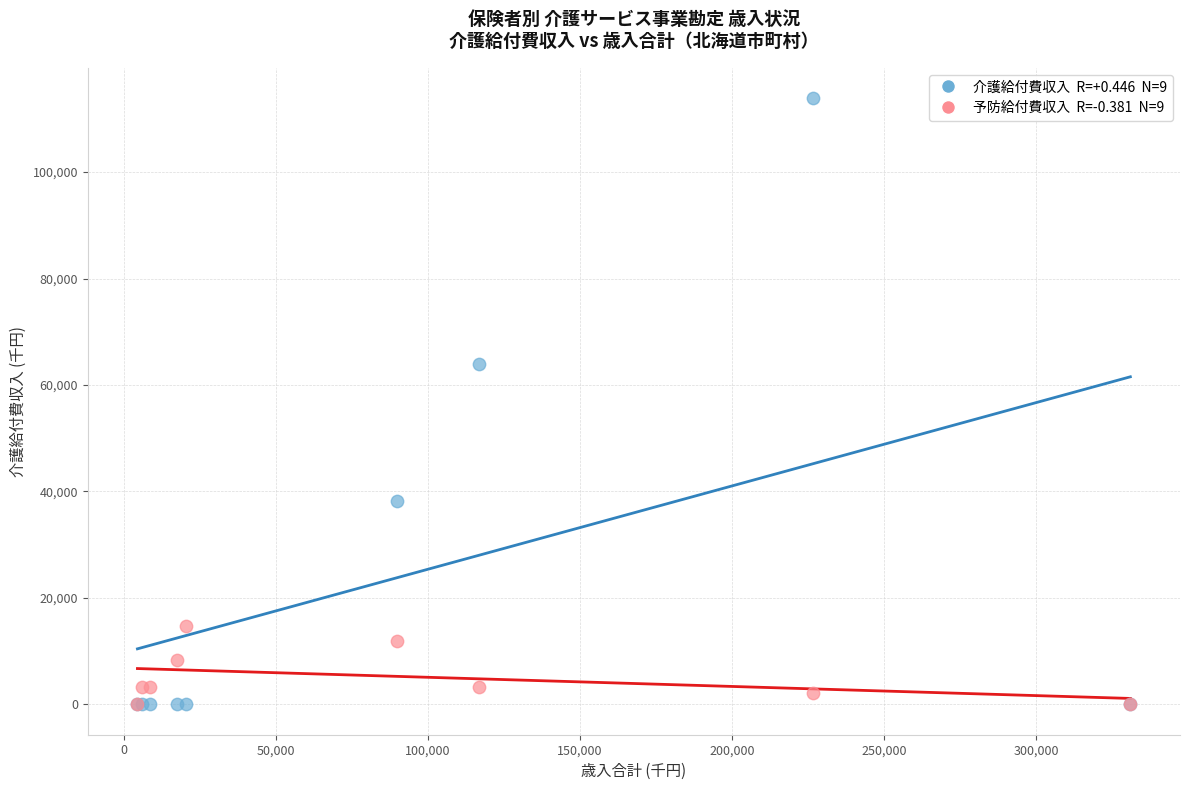

Across all series, what Y value is closest to 56946?

64000.7